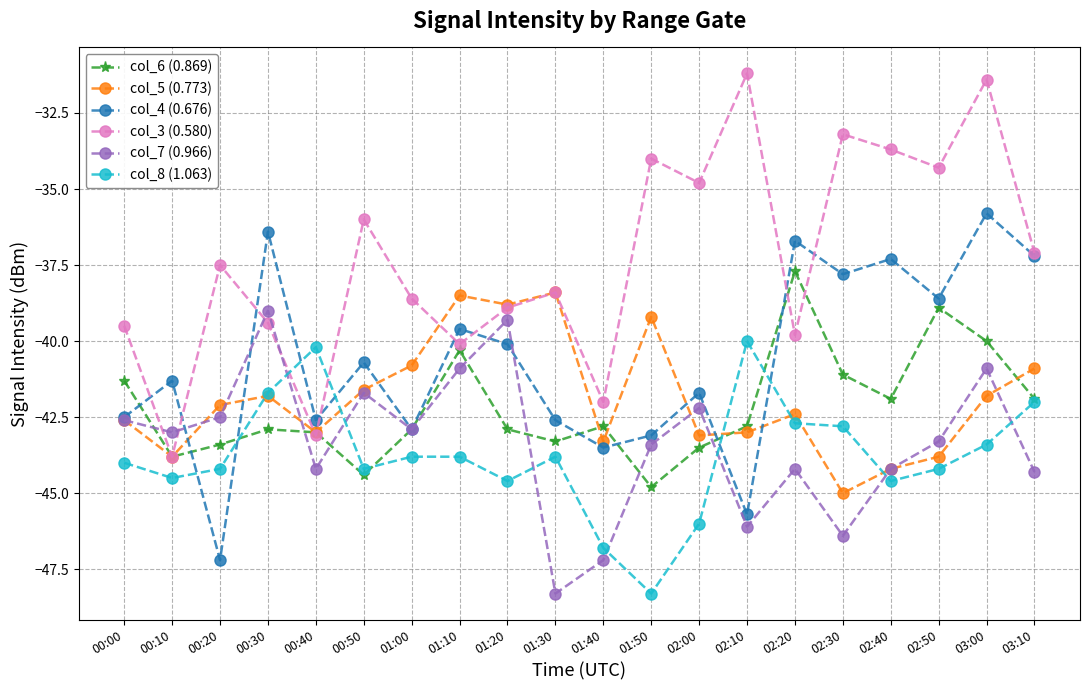

Does the chart display data point markers on the line(s)?

Yes